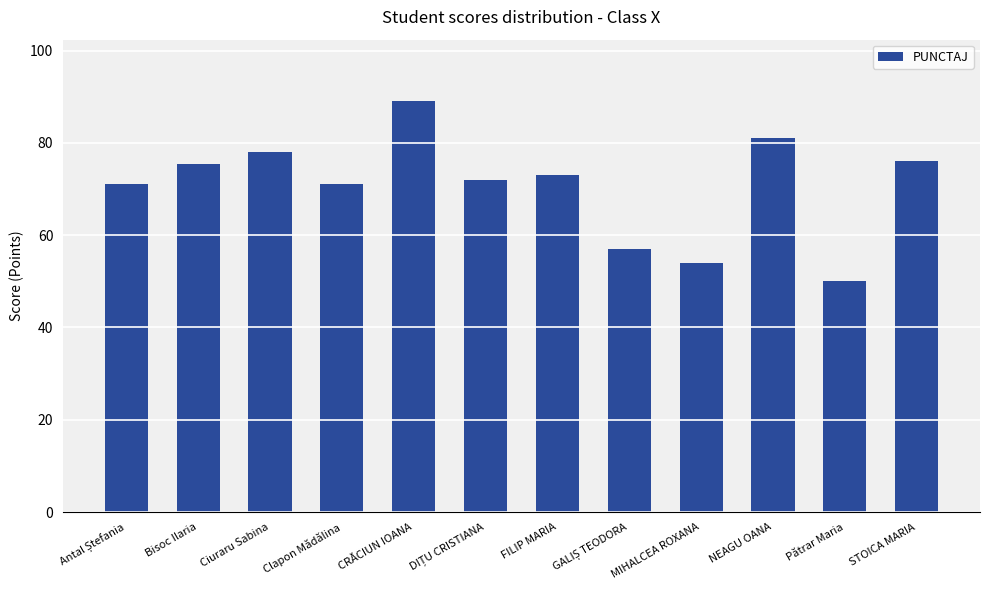

What is the value of the 2nd bar from the left?

75.5